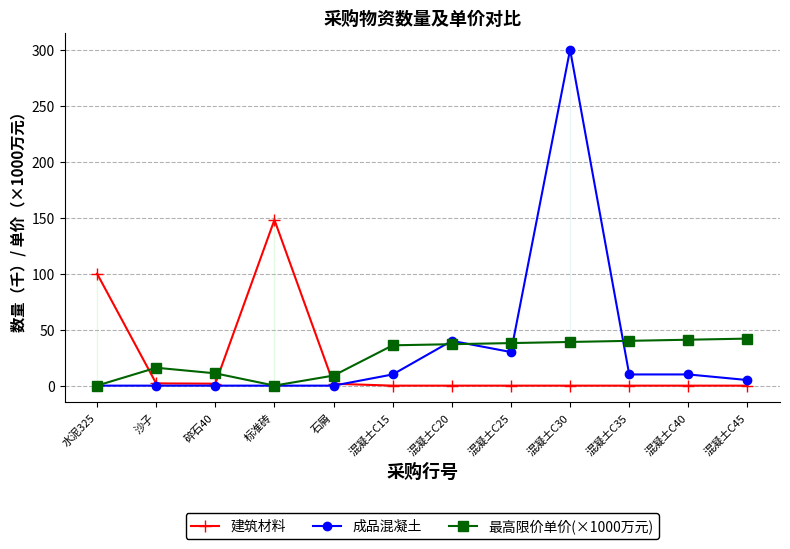

True or false: 最高限价单价(×1000万元) has more than 2 interior local peaks.

False